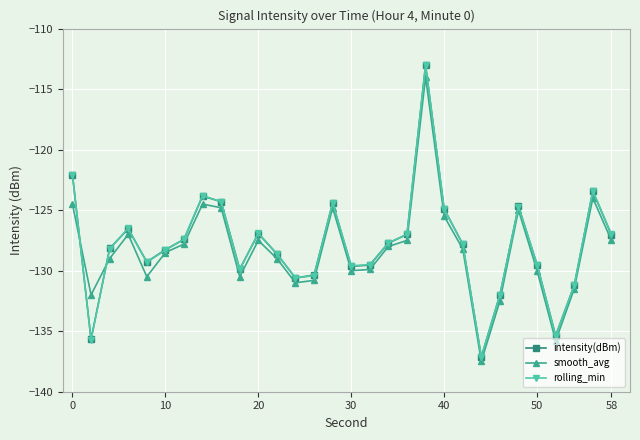

What is the value of the rolling_min point at the 16th from the left?

-129.6